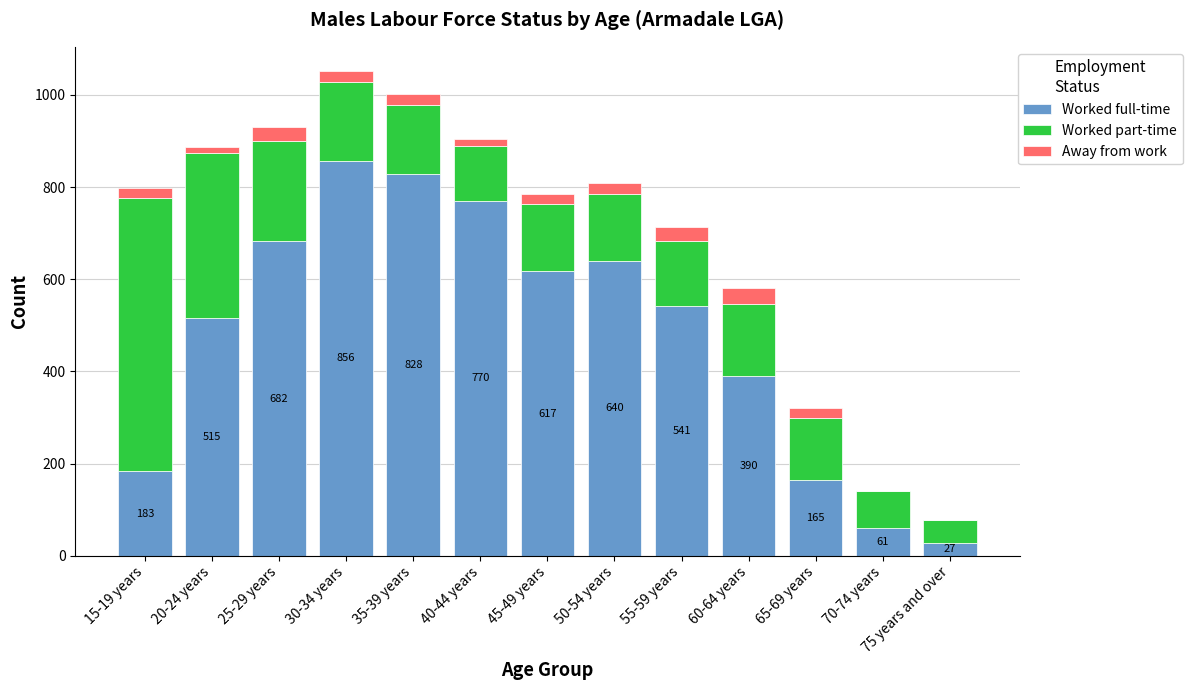

At which label does Worked full-time reach its peak?

30-34 years